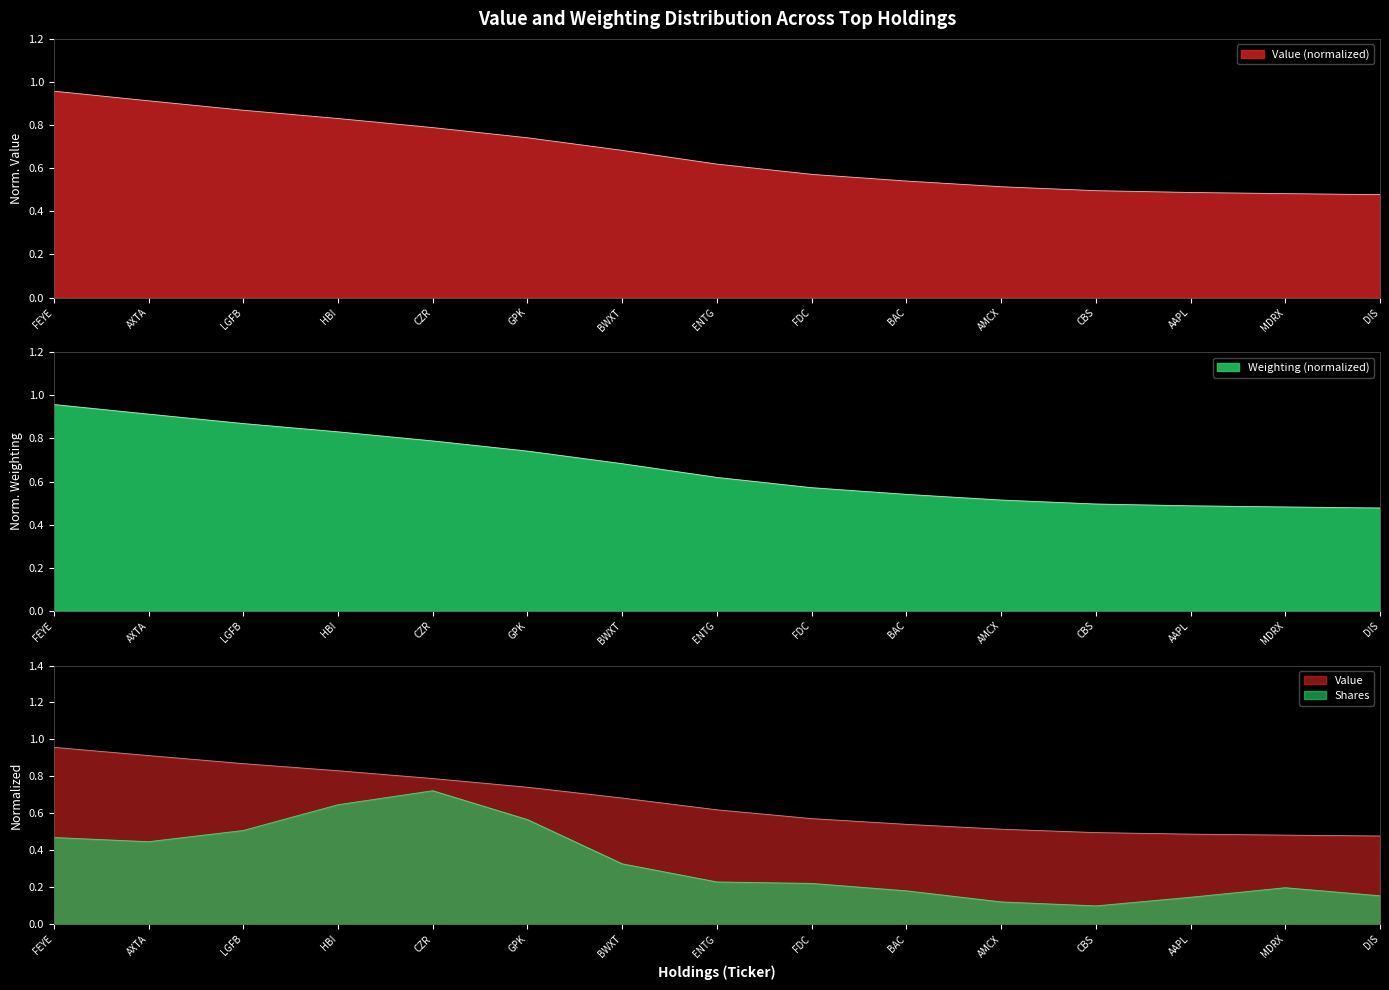

True or false: Value and Weighting cross at least once.

False